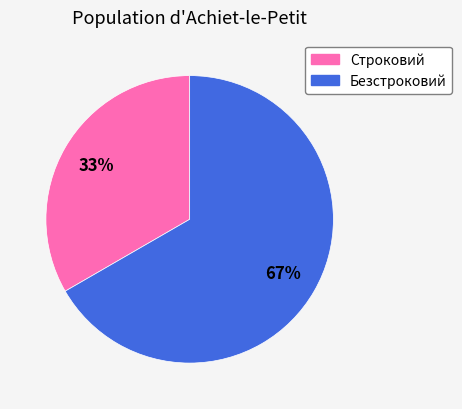

What percentage is the Строковий slice, to the nearest percent?

33%